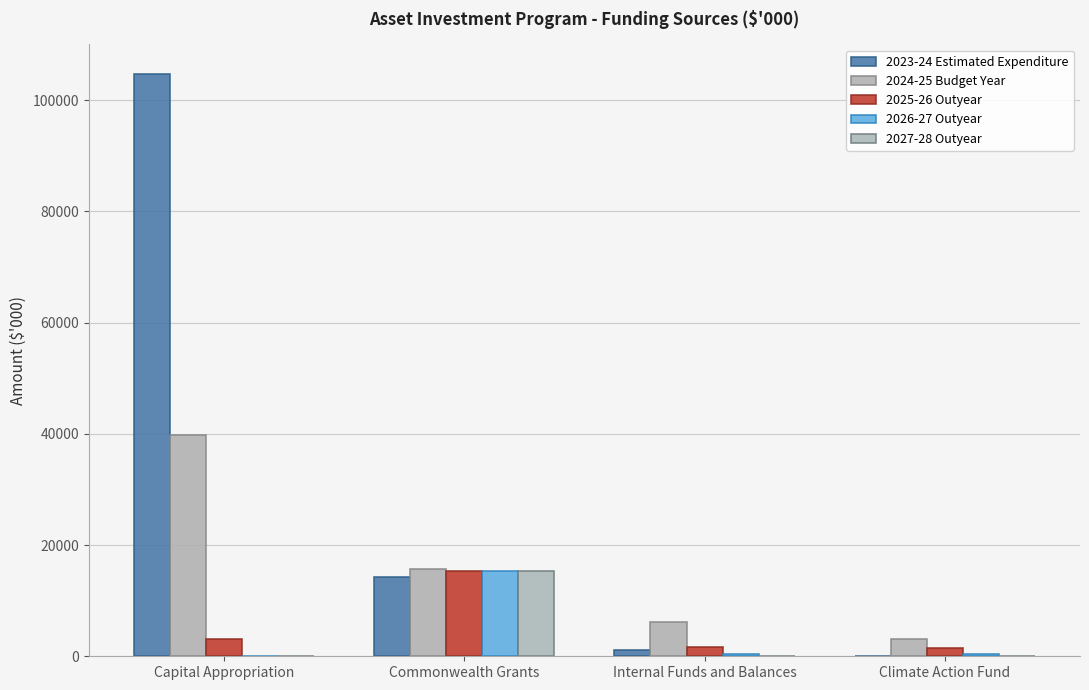

At which label does 2025-26 Outyear reach its peak?

Commonwealth Grants